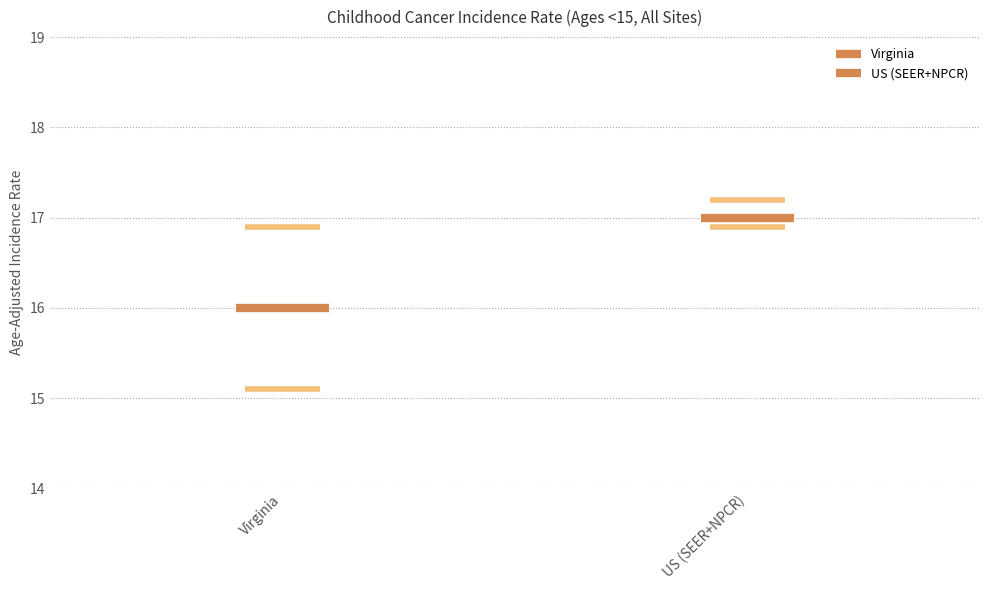

At US (SEER+NPCR), list the series in order from smallest to largest.

Virginia, US (SEER+NPCR)